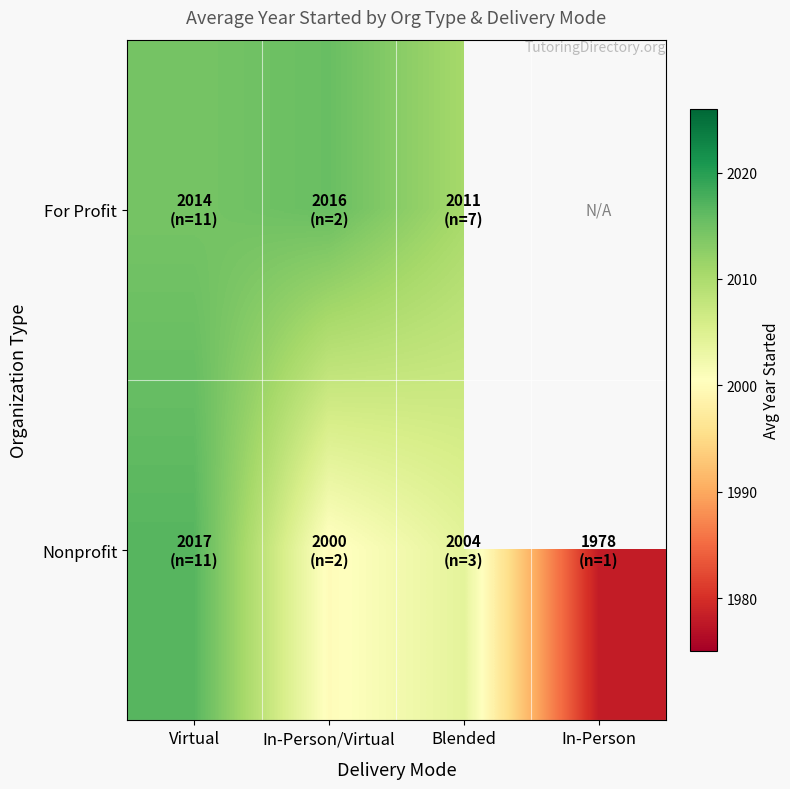

At which category is the sum across all series the highest?

Virtual